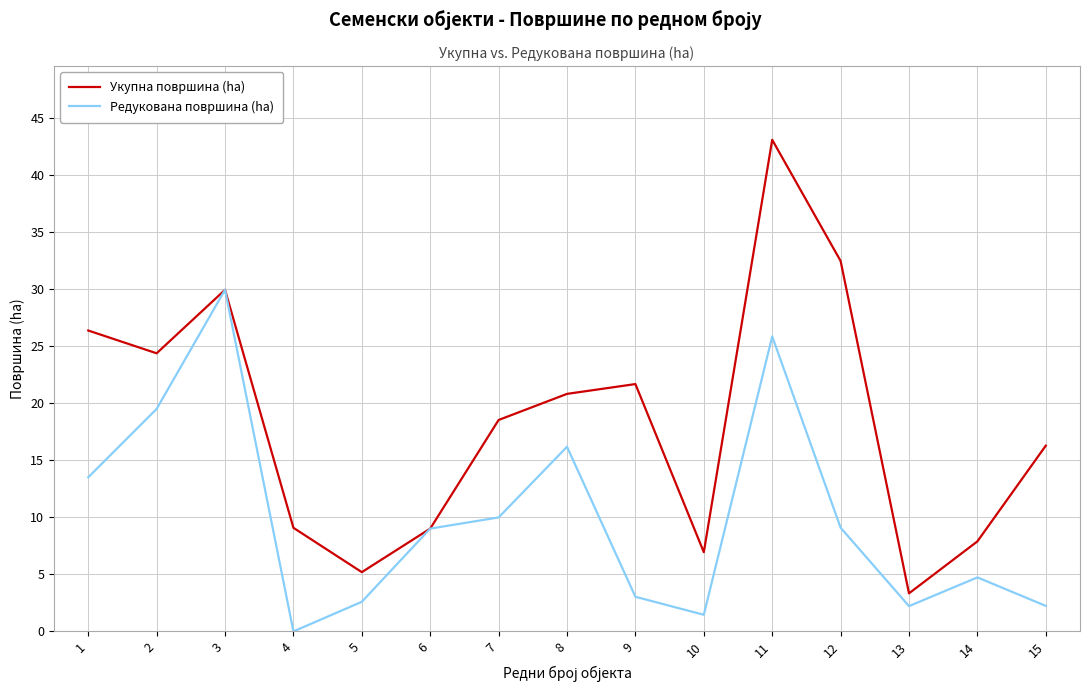

Where is the first local maximum for Укупна површина (ha)?

3